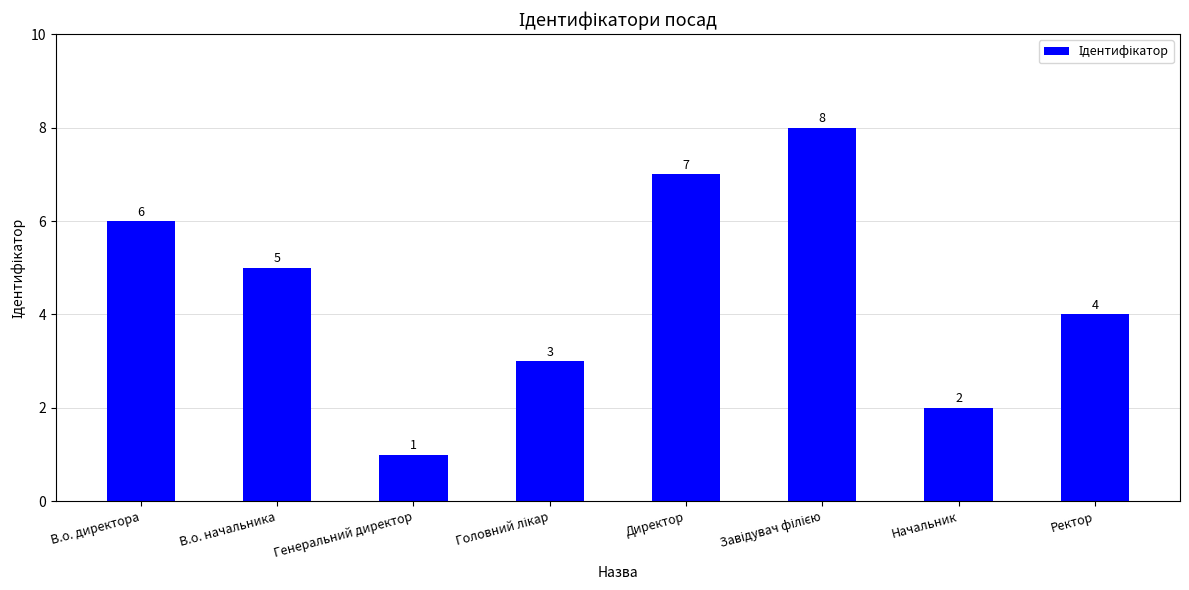

How many series are shown in this chart?

1